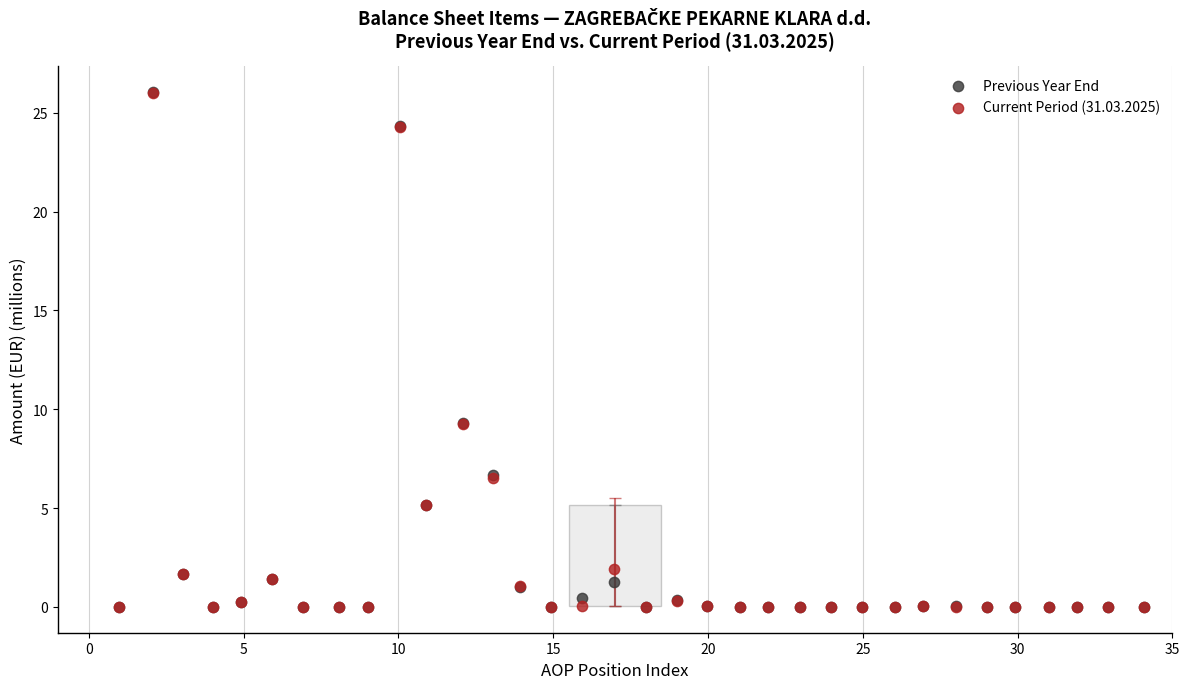

What are all the series names shown in the legend?

Previous Year End, Current Period (31.03.2025)